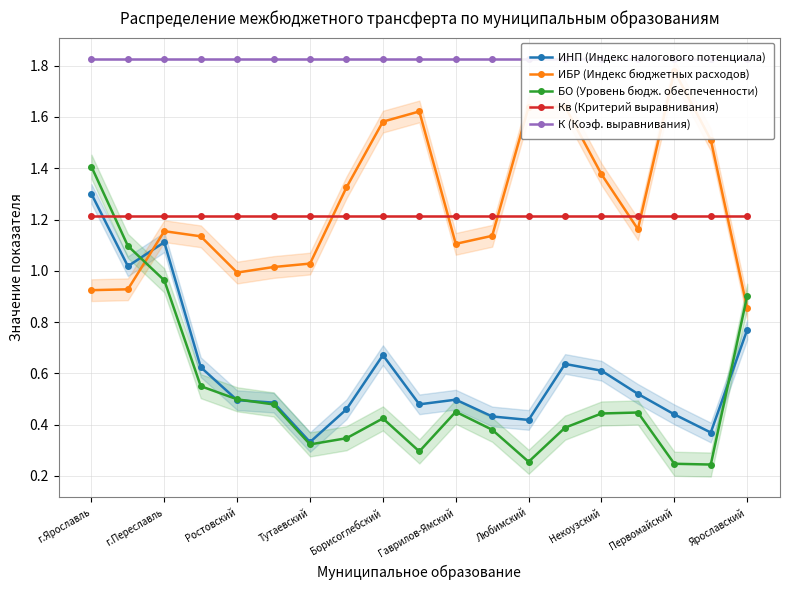

The ИНП (Индекс налогового потенциала) series shows 0.5 at Гаврилов-Ямский. True or false?

True